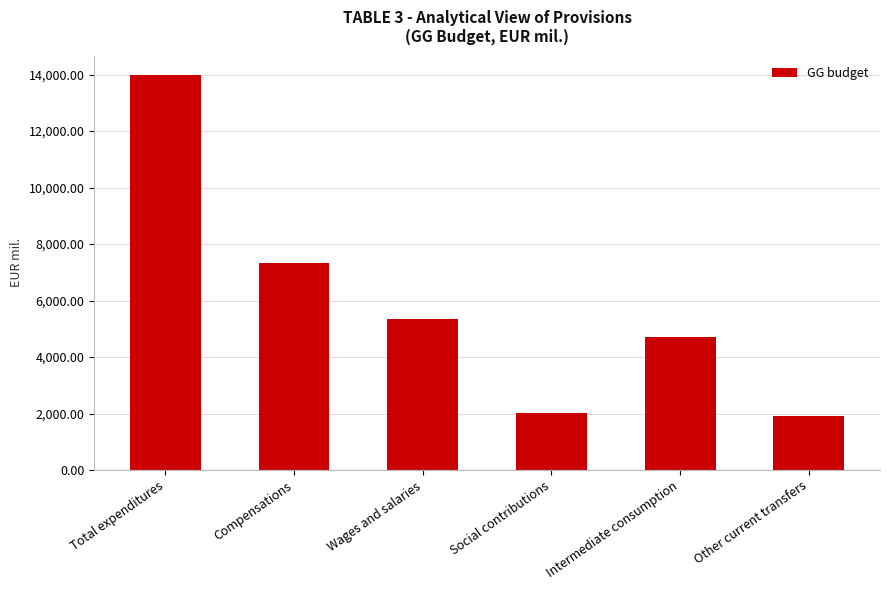

What is the sum of the values at Total expenditures and Compensations?

21320.1